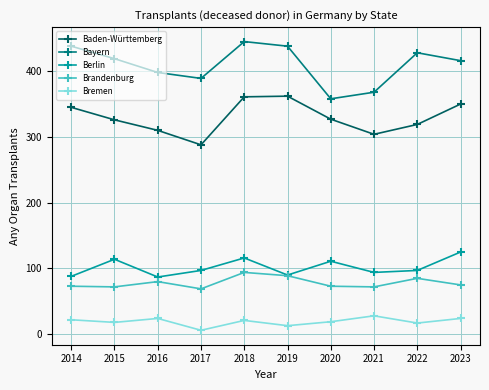

Is the value of Brandenburg at 2020 greater than the value of Bremen at 2021?

Yes